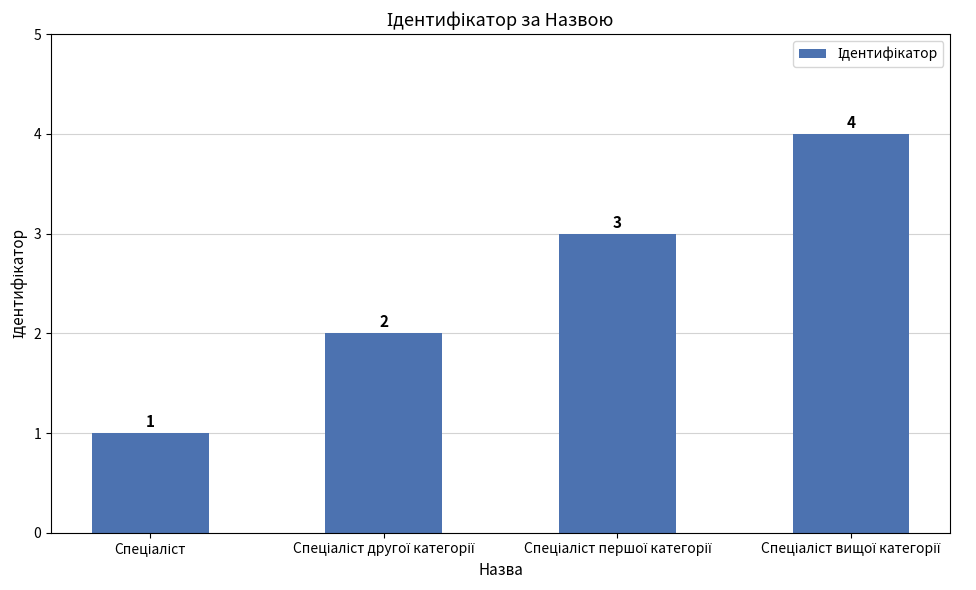

How many values are between 2 and 4?

3